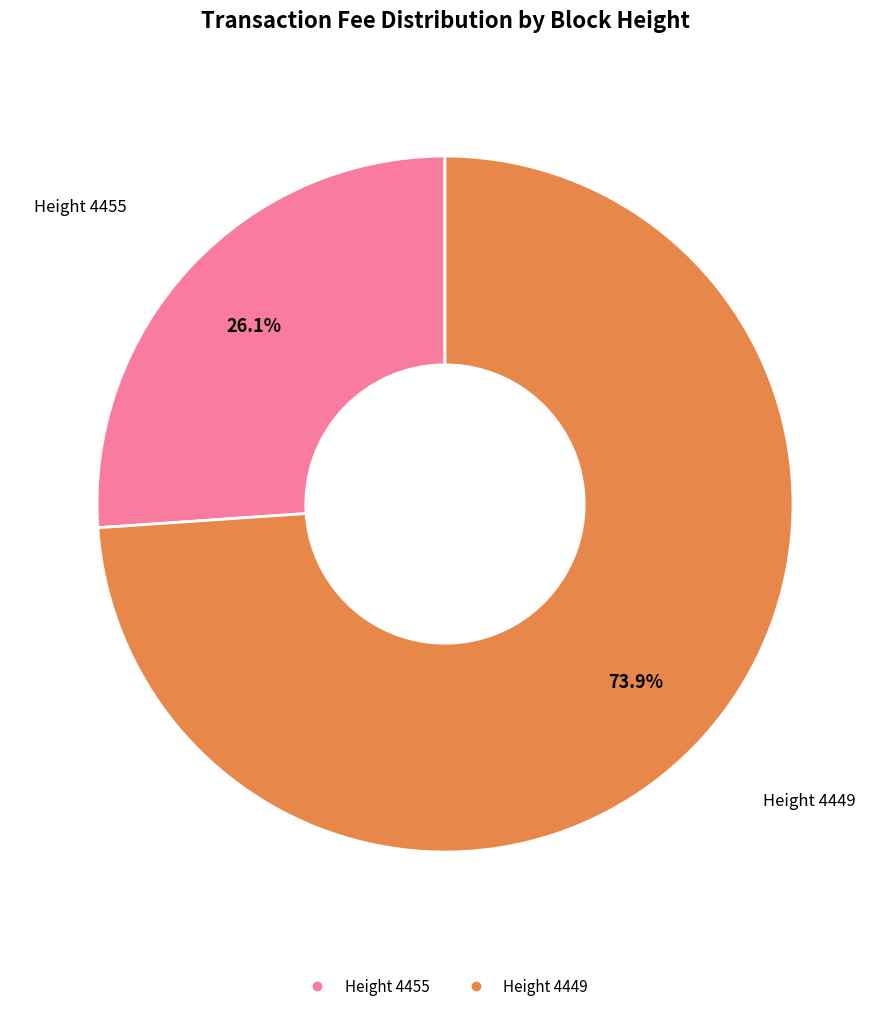

Does any single category account for the majority?

Yes